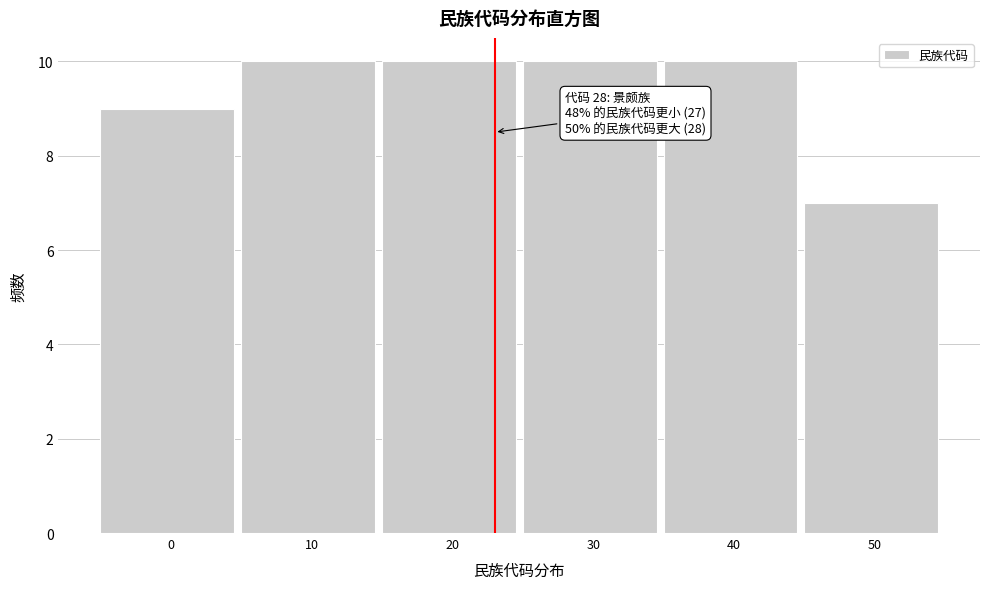

Reading left to right, transcribe all the data shown in this chart.

0=9	10=10	20=10	30=10	40=10	50=7